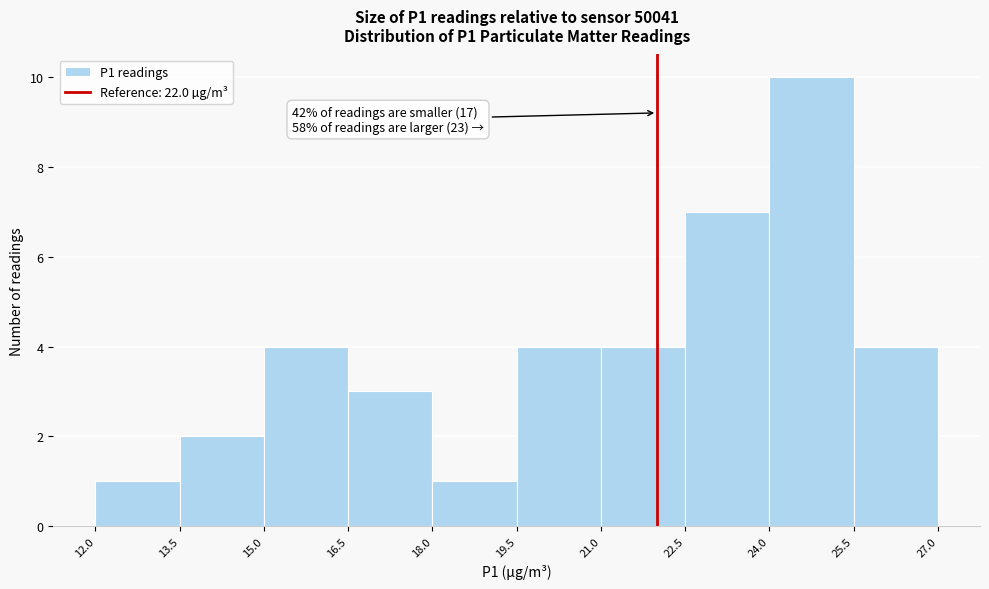

Over which range of the x-axis is the bar tallest?

24.0 to 25.5